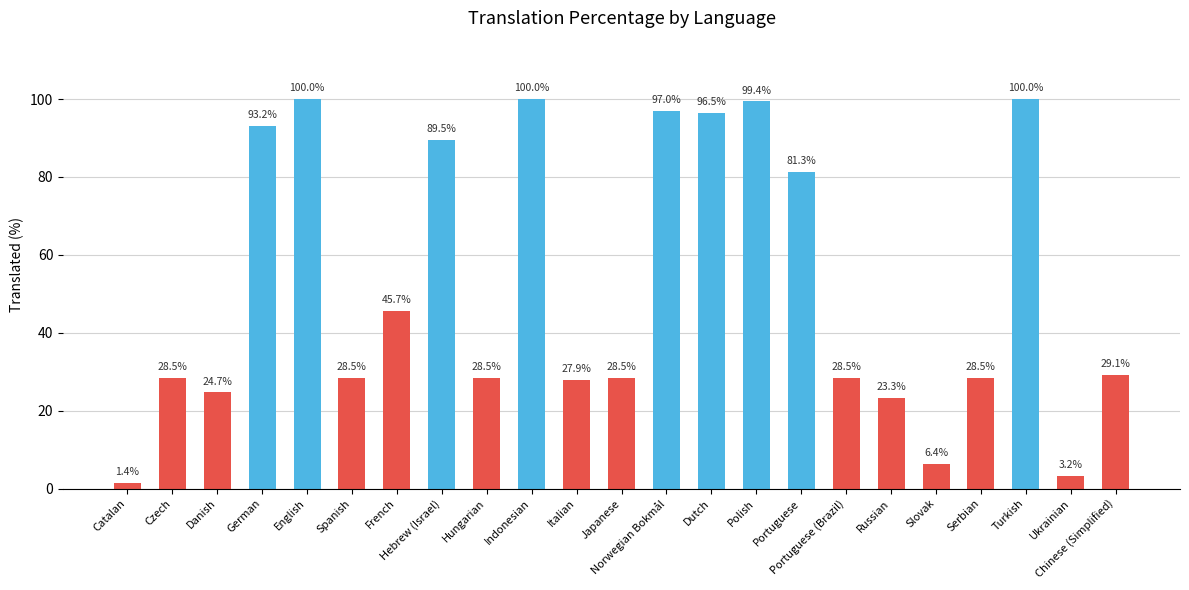

What is the ratio of the value at Czech to the value at Serbian?

1.0